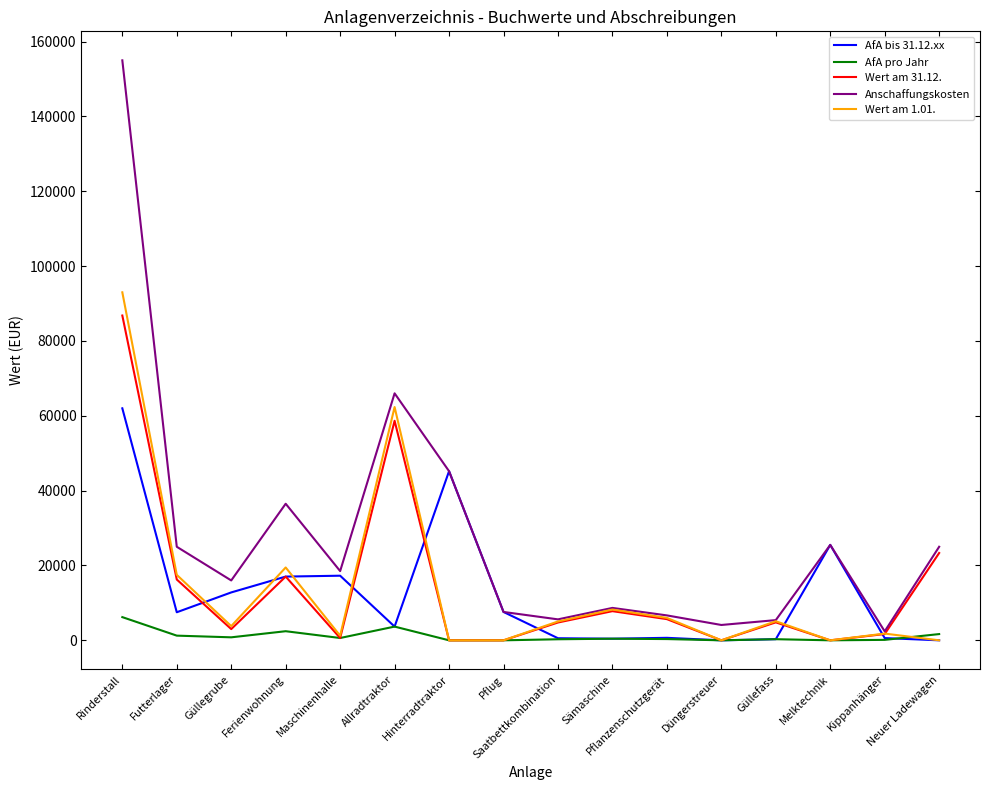

At how many categories does at least one series exceed 153530?

1